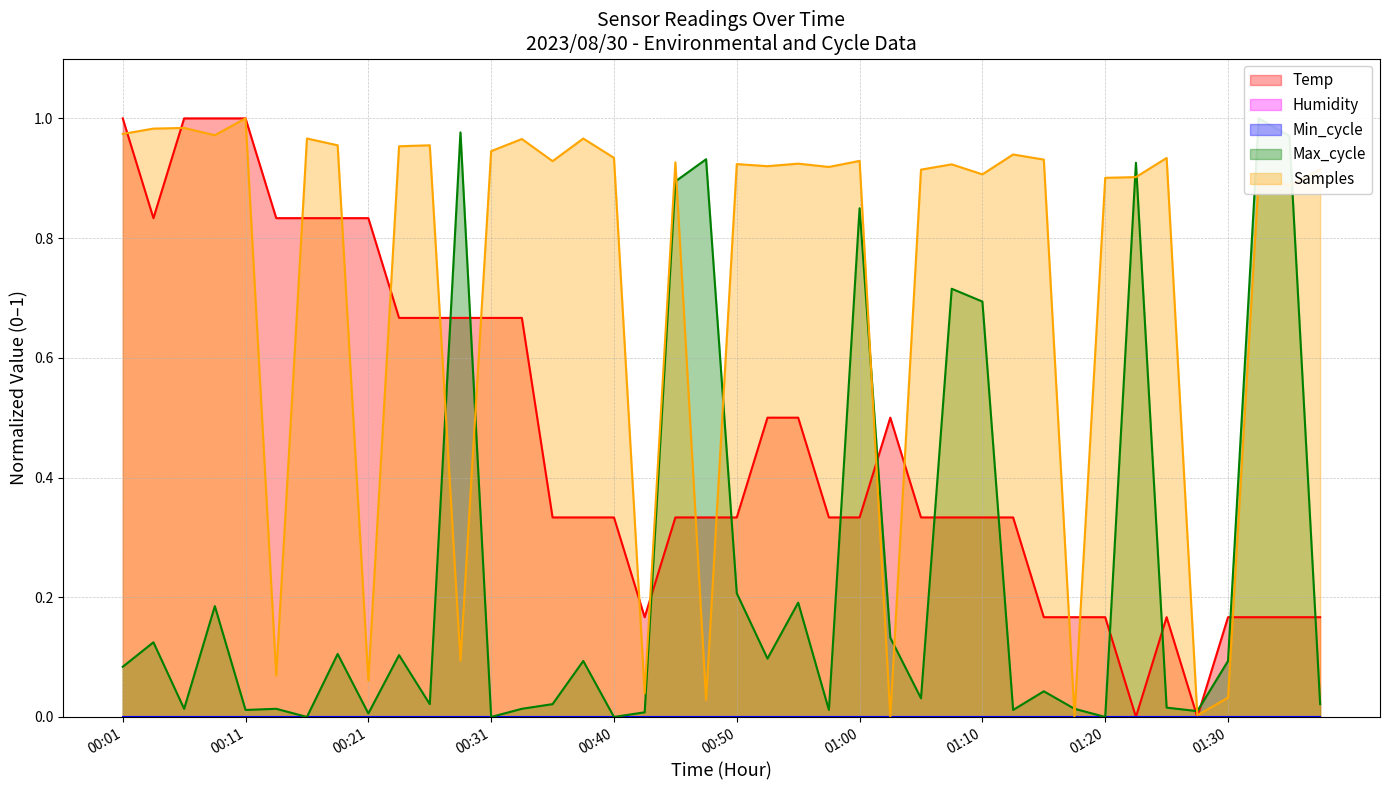

Is it true that Temp equals 0.5 at 00:21?

False